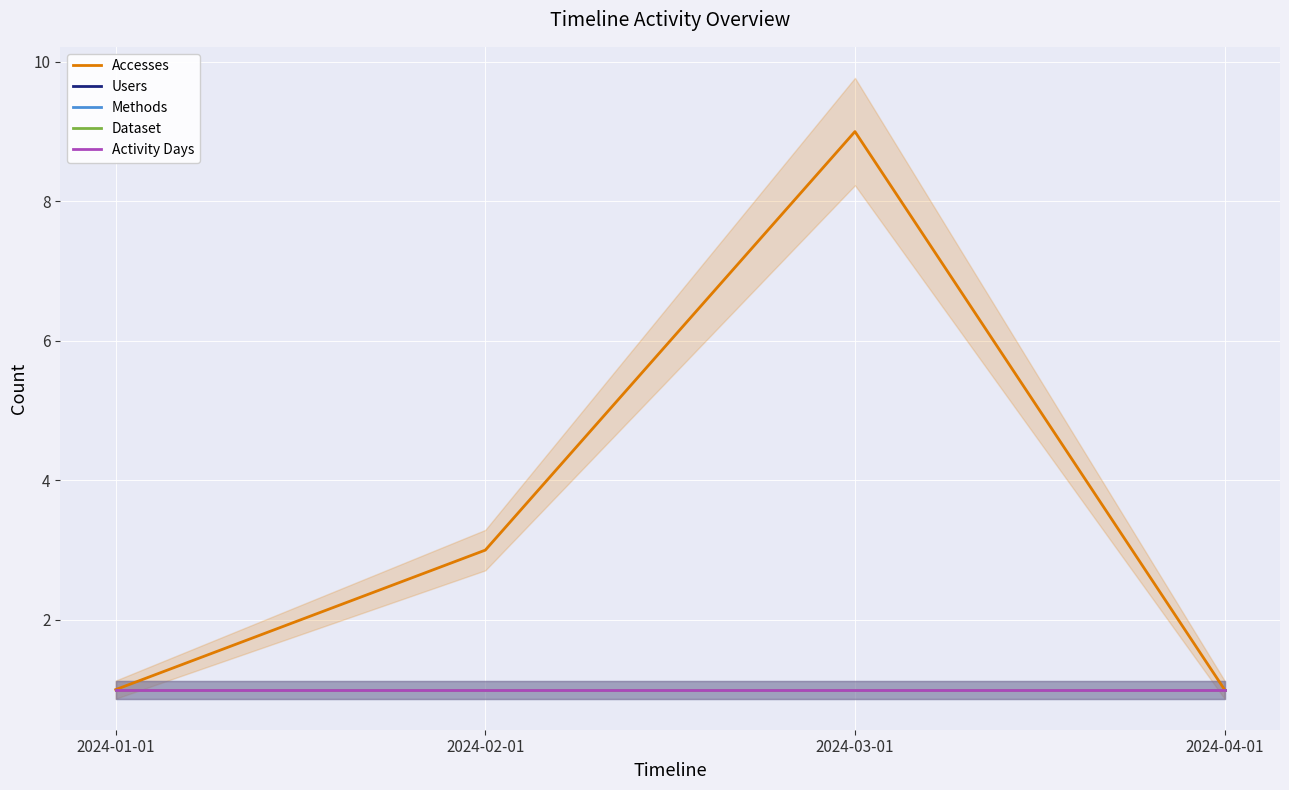

List the labels in order of Users value, largest first.

2024-01-01, 2024-02-01, 2024-03-01, 2024-04-01